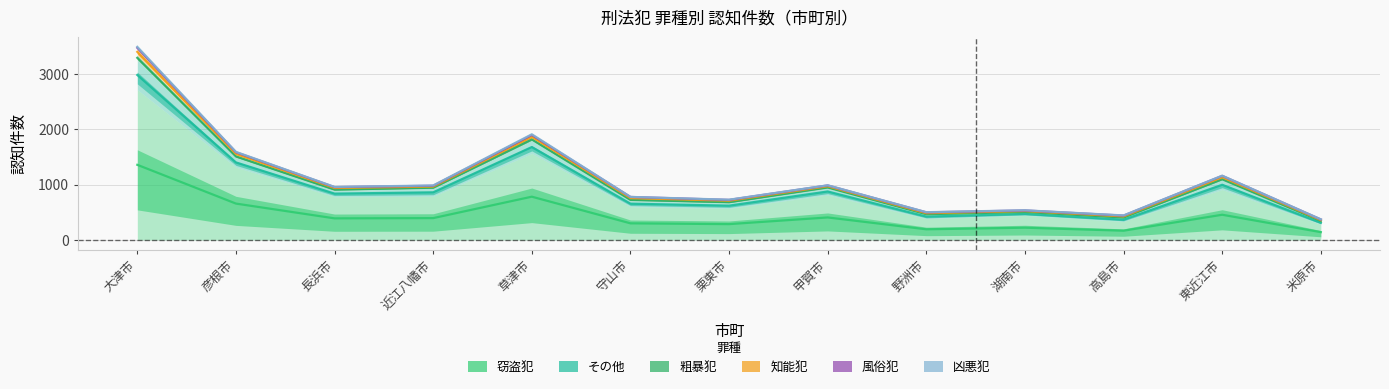

What is the minimum value for 知能犯?

19